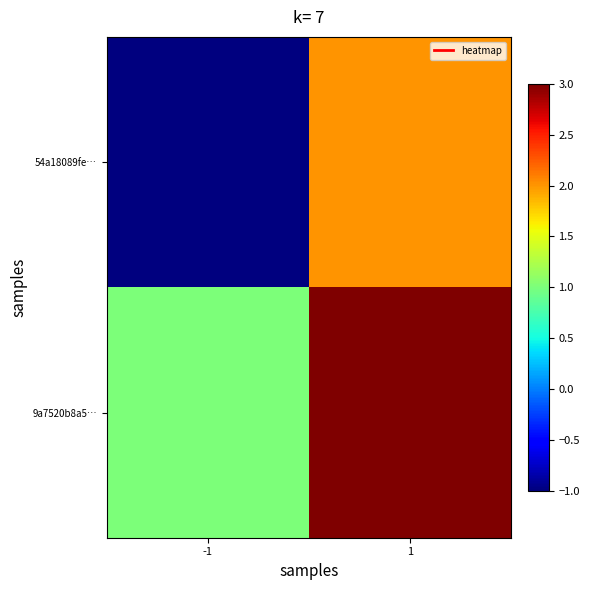

What is the total value across all series at 1?

5